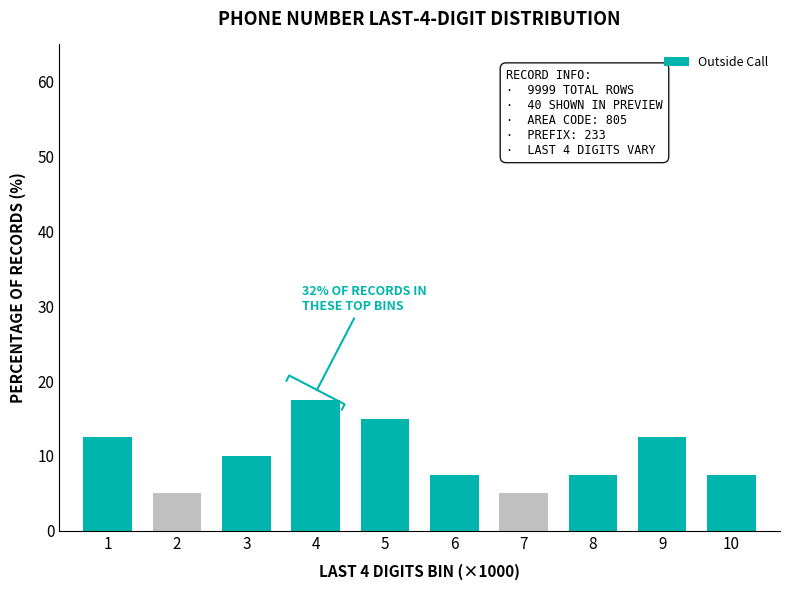

Reading left to right, transcribe all the data shown in this chart.

1=12.5	2=5.0	3=10.0	4=17.5	5=15.0	6=7.5	7=5.0	8=7.5	9=12.5	10=7.5